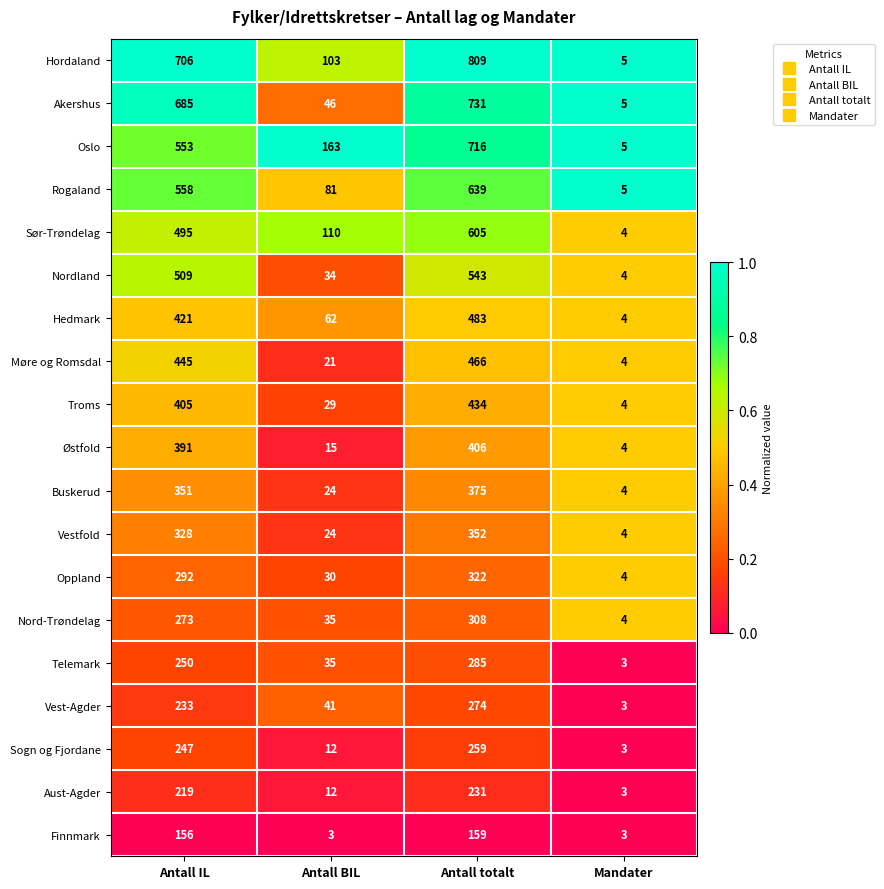

At Antall IL, list the series in order from smallest to largest.

Finnmark, Aust-Agder, Vest-Agder, Sogn og Fjordane, Telemark, Nord-Trøndelag, Oppland, Vestfold, Buskerud, Østfold, Troms, Hedmark, Møre og Romsdal, Sør-Trøndelag, Nordland, Oslo, Rogaland, Akershus, Hordaland